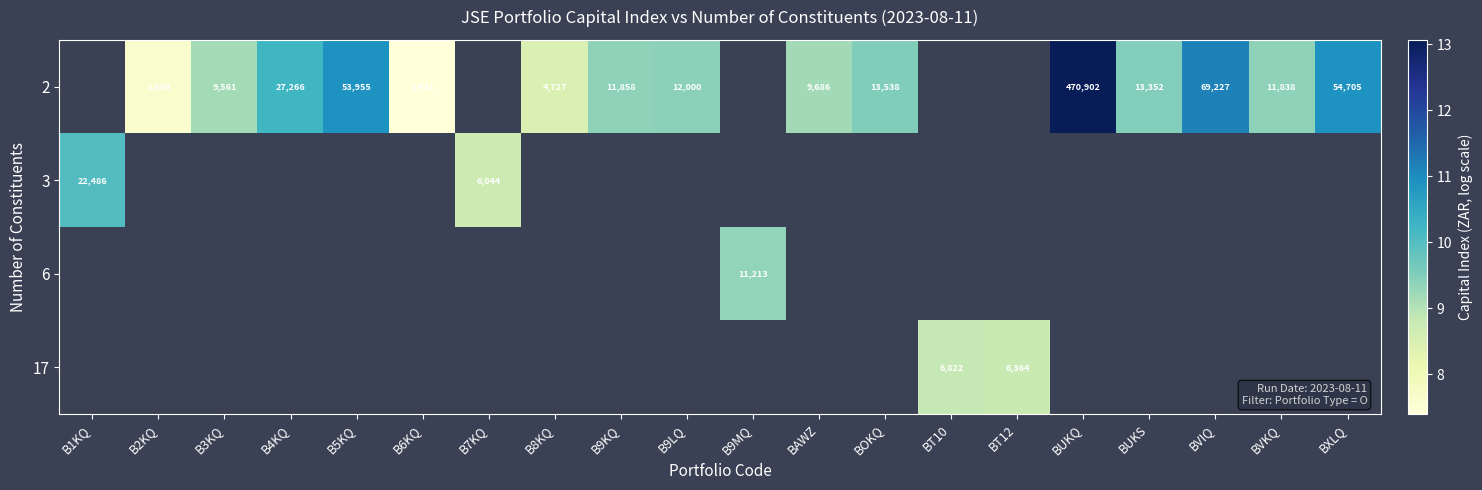

Which has a higher value, B9MQ or BUKS?

BUKS